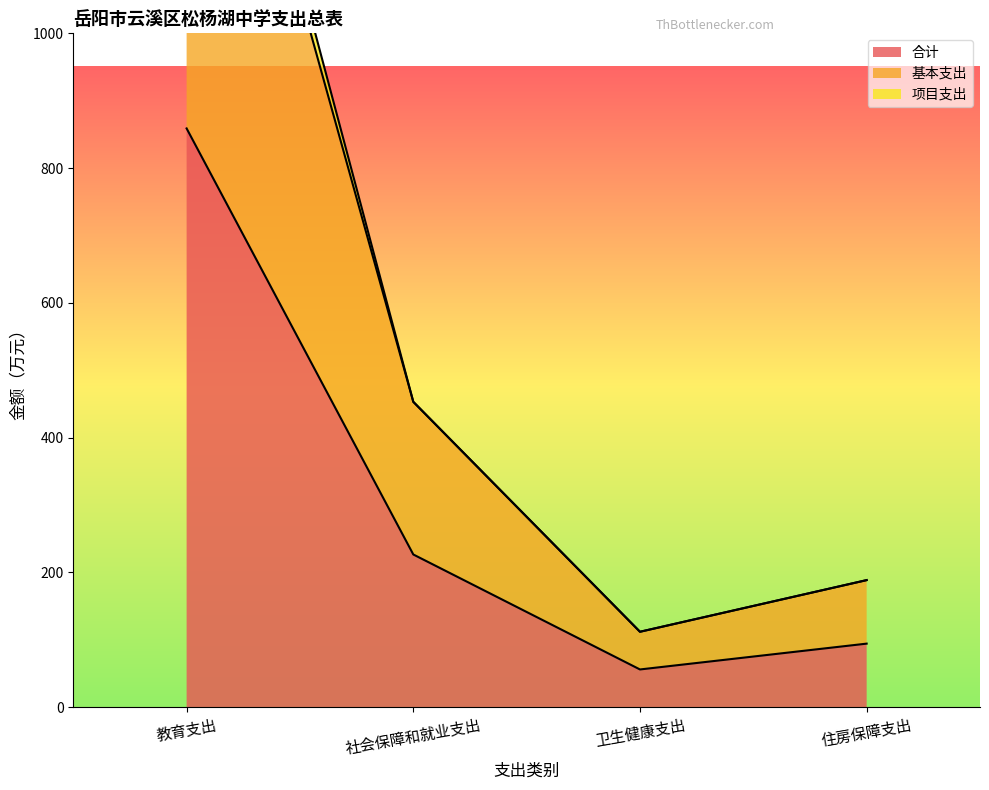

What is the label of the 1st point from the right?

住房保障支出